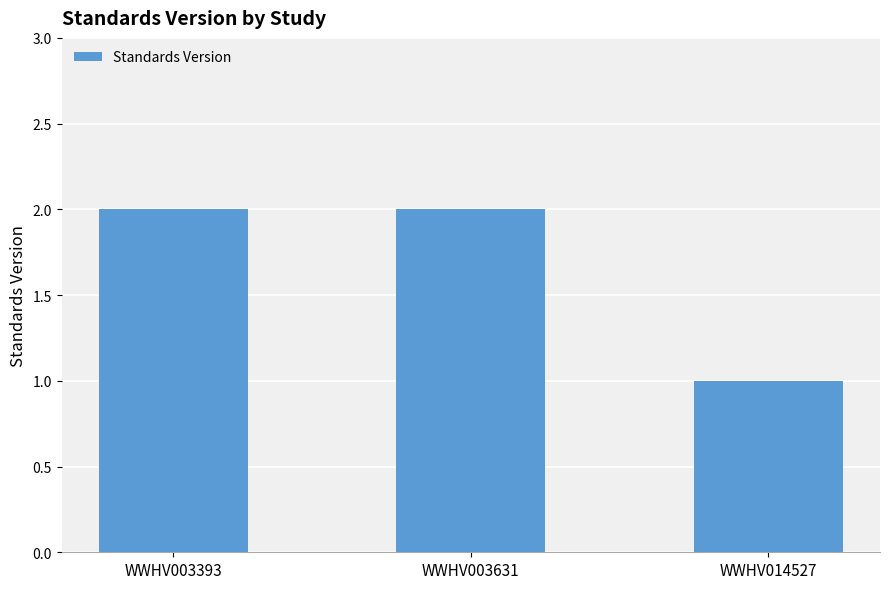

Which category has the lowest value across all series?

WWHV014527